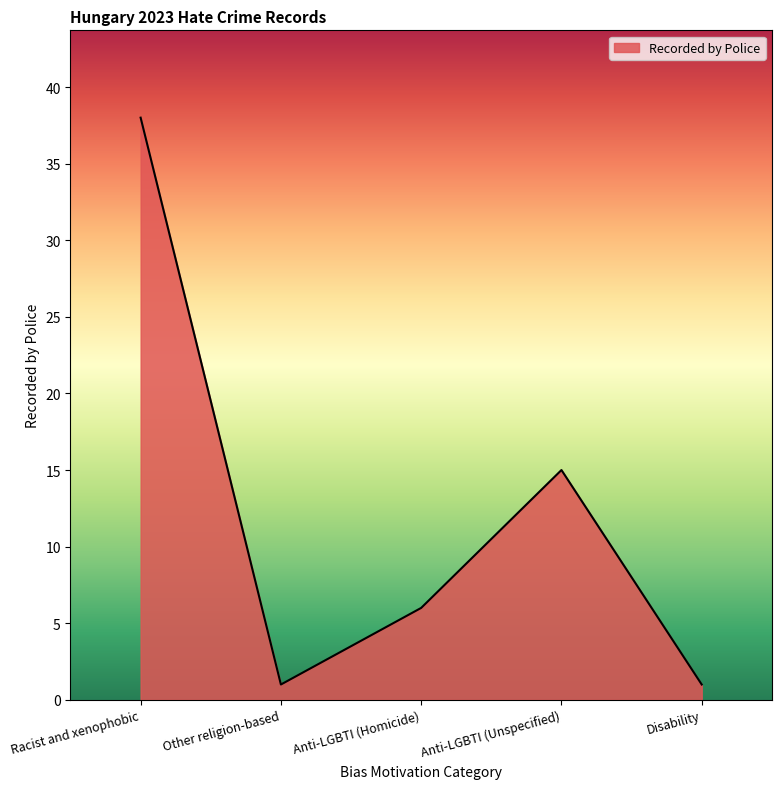

The value at Anti-LGBTI (Homicide) is 6. True or false?

True